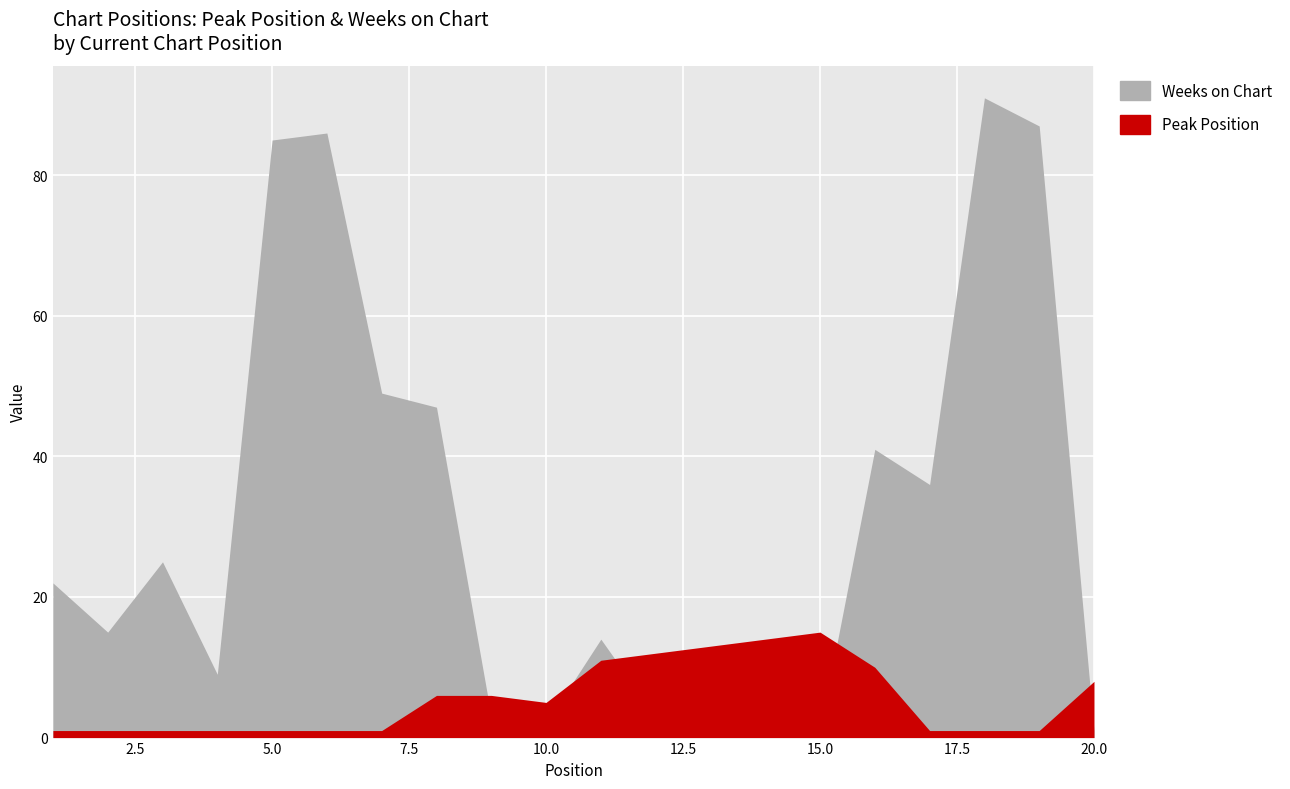

At which label is Peak Position closest to 8?

20